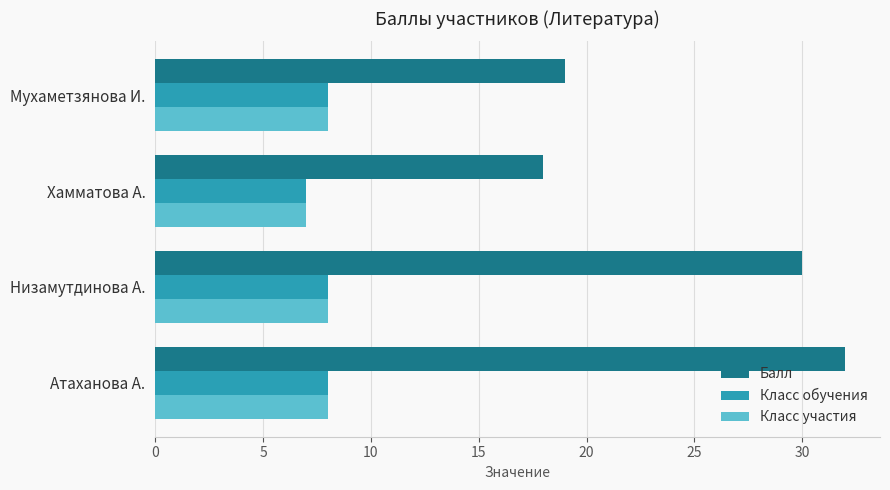

What is the difference between the maximum and minimum values in the Класс участия series?

1